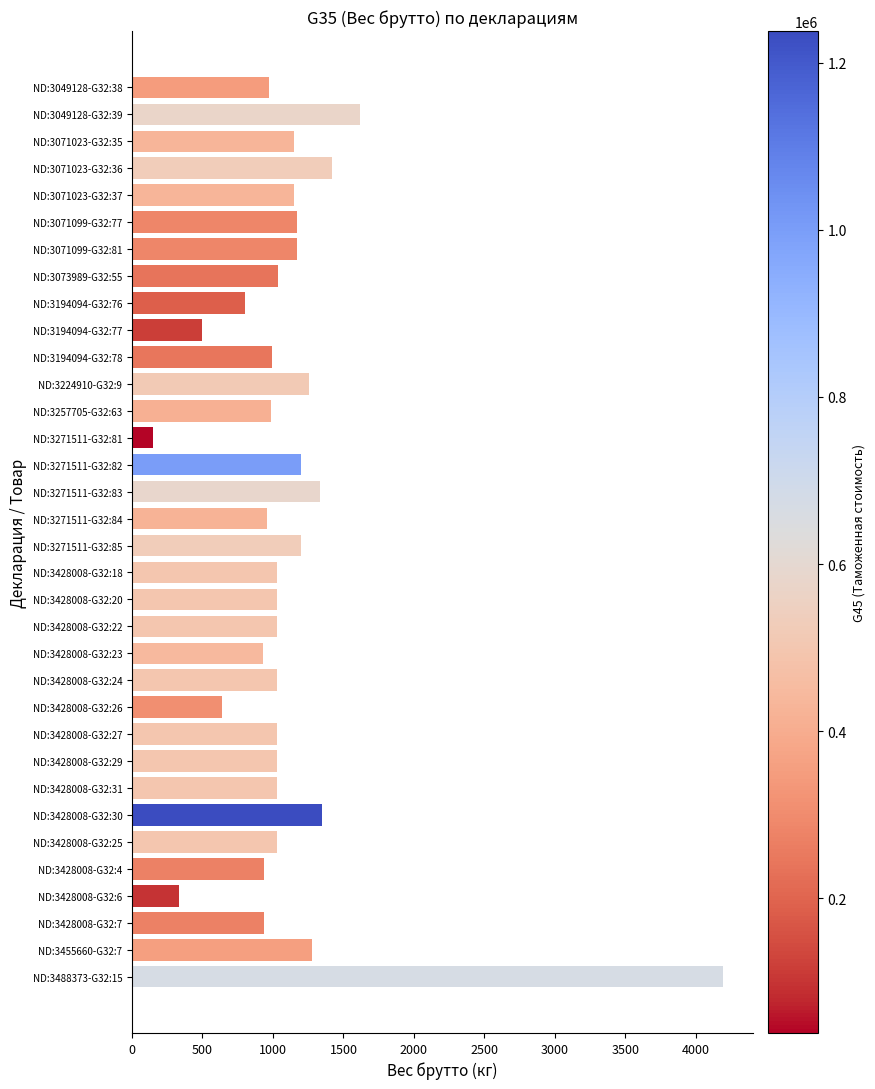

What is the change in value from ND:3428008-G32:4 to ND:3071023-G32:37?

+213.5